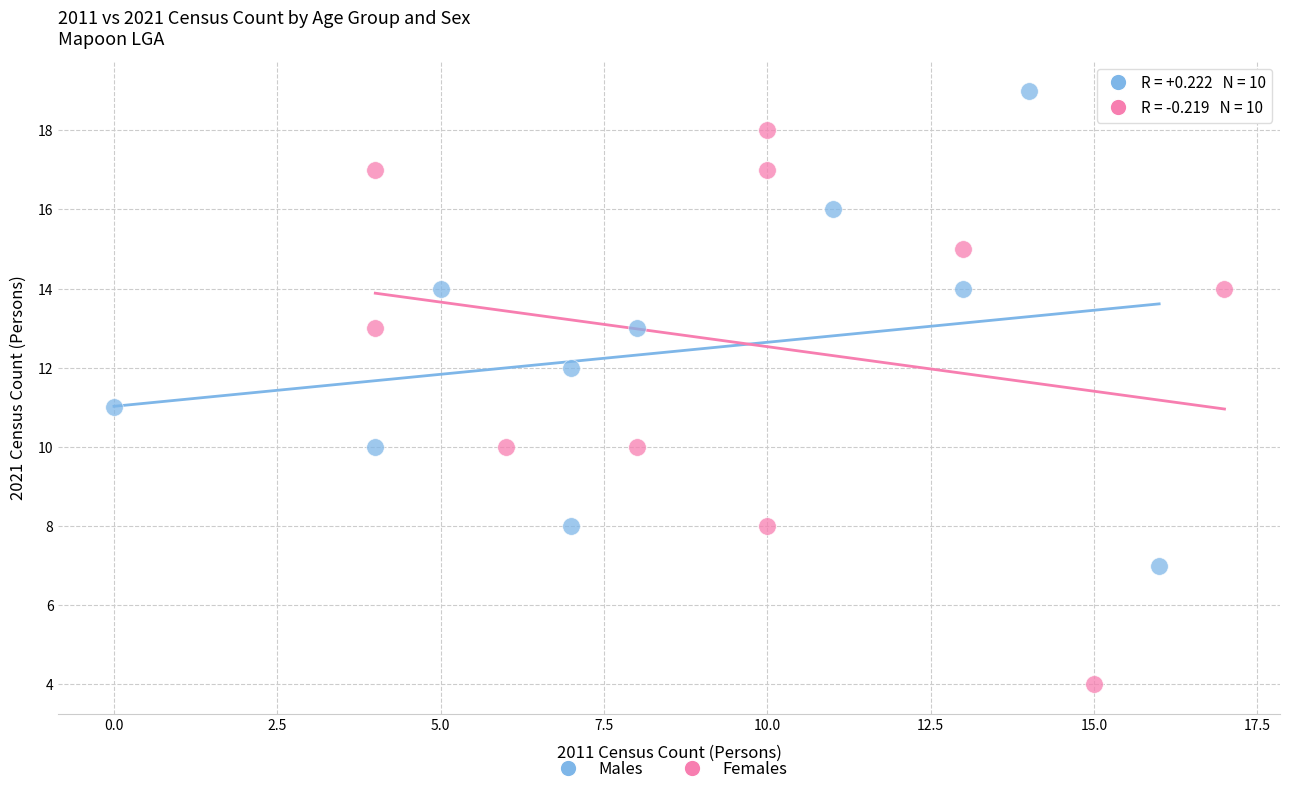

Which series reaches the maximum Y coordinate?

Males